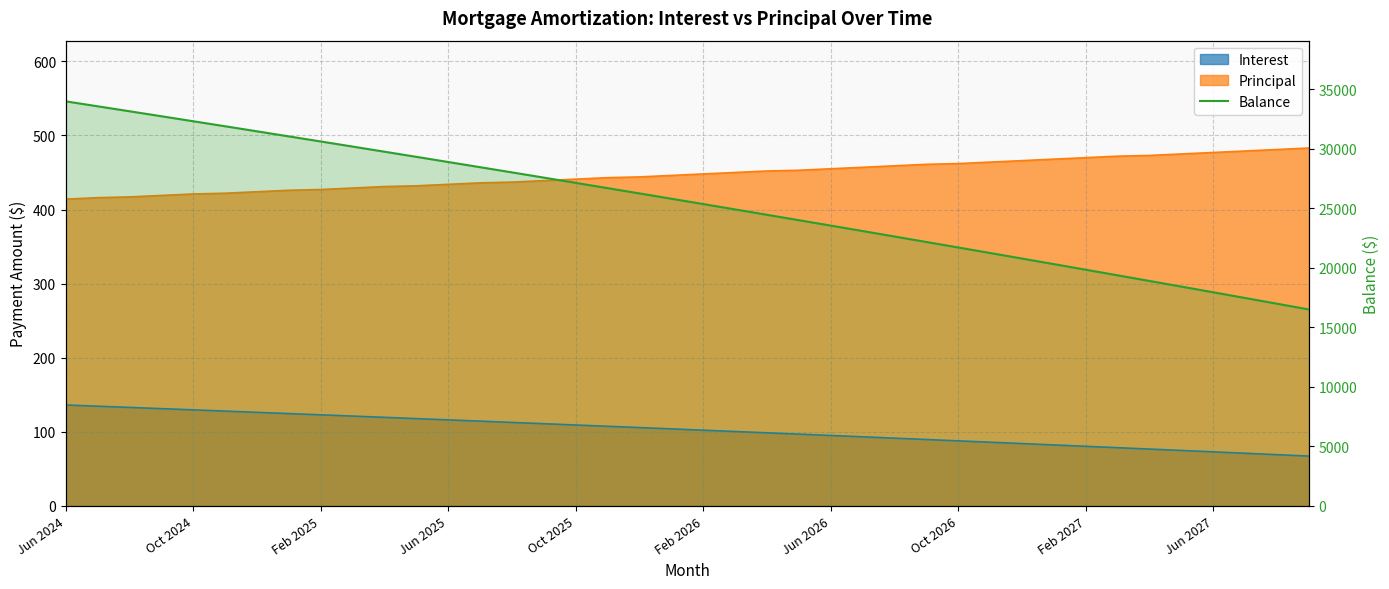

What is the value of the 29th point from the left?

21712